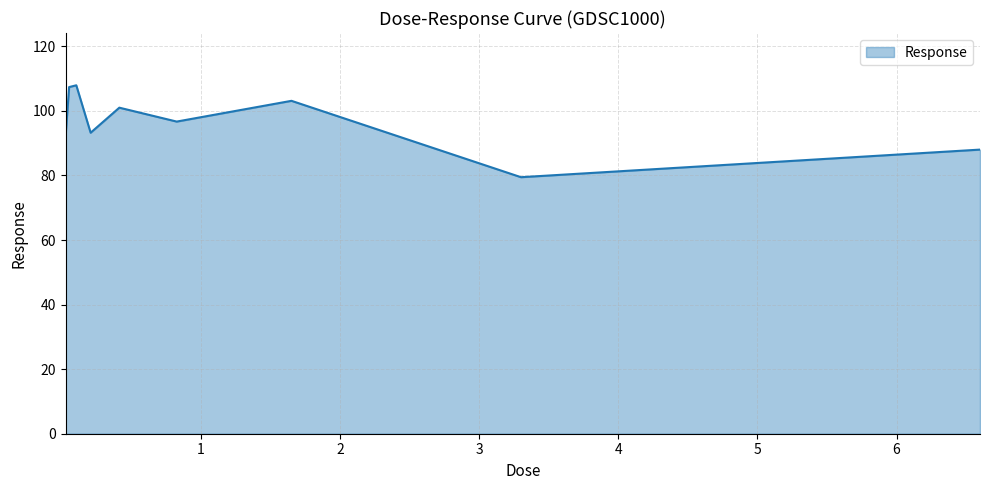

What is the minimum value shown in the chart?

79.5